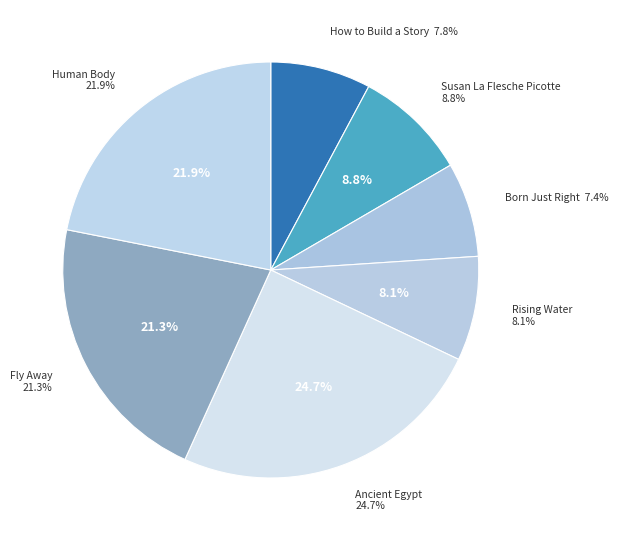

What is the largest slice in the pie chart?

Ancient Egypt